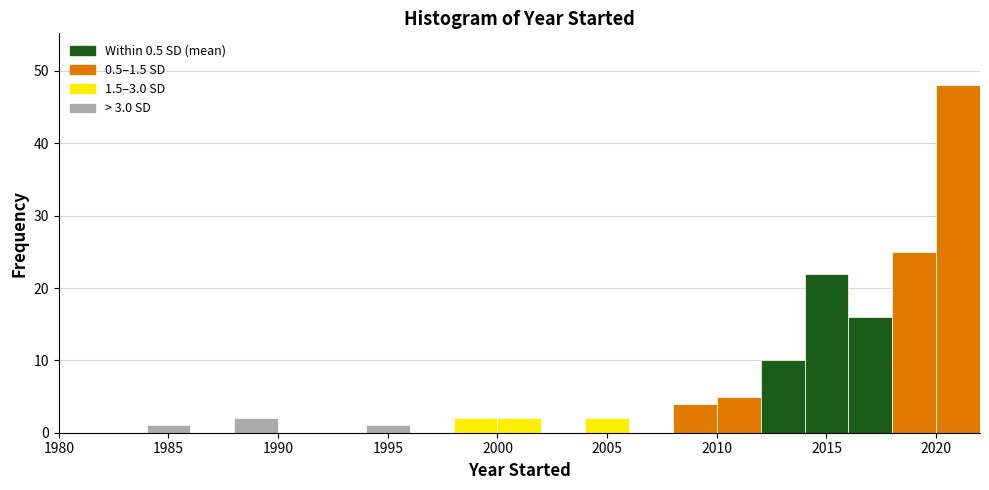

Reading left to right, transcribe this chart: for each bar, give the range it covers on the x-axis and its height. The values are not printed on the chart, so give them approximately, as read against the axis.

1980 to 1982: 0
1982 to 1984: 0
1984 to 1986: 1
1986 to 1988: 0
1988 to 1990: 2
1990 to 1992: 0
1992 to 1994: 0
1994 to 1996: 1
1996 to 1998: 0
1998 to 2000: 2
2000 to 2002: 2
2002 to 2004: 0
2004 to 2006: 2
2006 to 2008: 0
2008 to 2010: 4
2010 to 2012: 5
2012 to 2014: 10
2014 to 2016: 22
2016 to 2018: 16
2018 to 2020: 25
2020 to 2022: 48